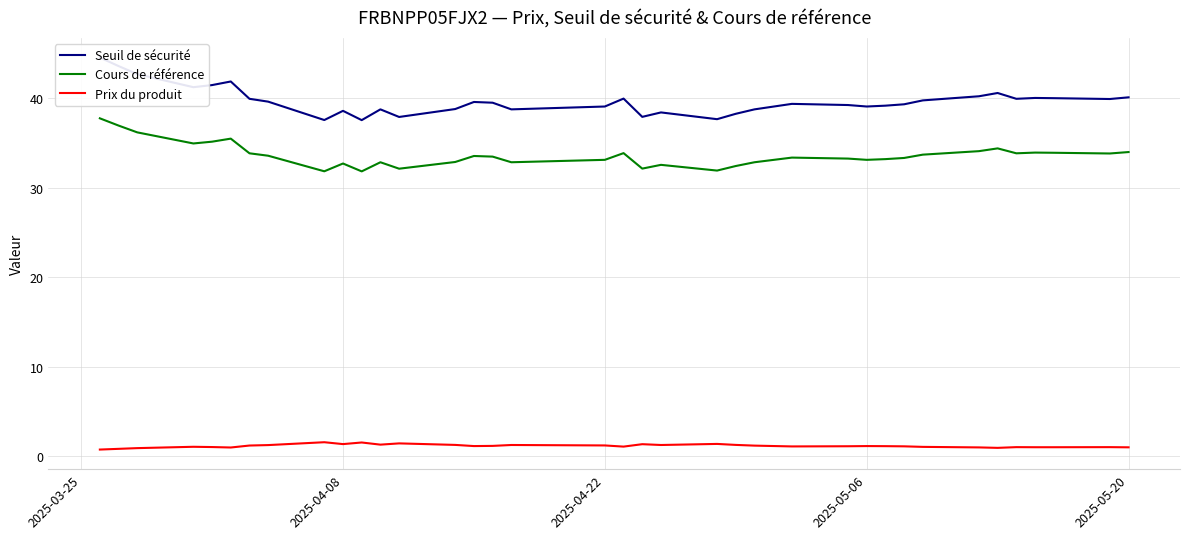

What is the difference between the second highest and second lowest values in the Seuil de sécurité series?

6.0